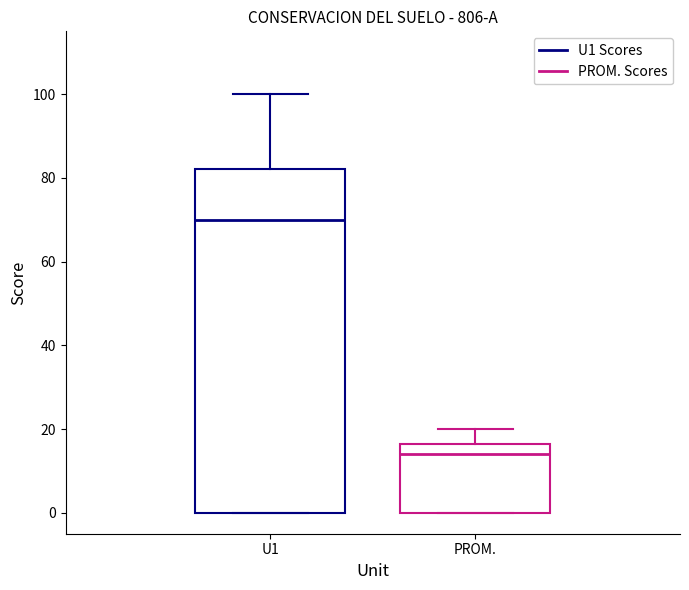

Reading left to right, transcribe this box plot: for each box, give where its median line is, the range the box spans, and where its two whiskers end, as read against the y-axis. The values are not printed on the chart, so give them approximately, as read against the axis.

U1: median 70, box 0 to 82, whiskers 0 to 100
PROM.: median 14, box 0 to 16, whiskers 0 to 20